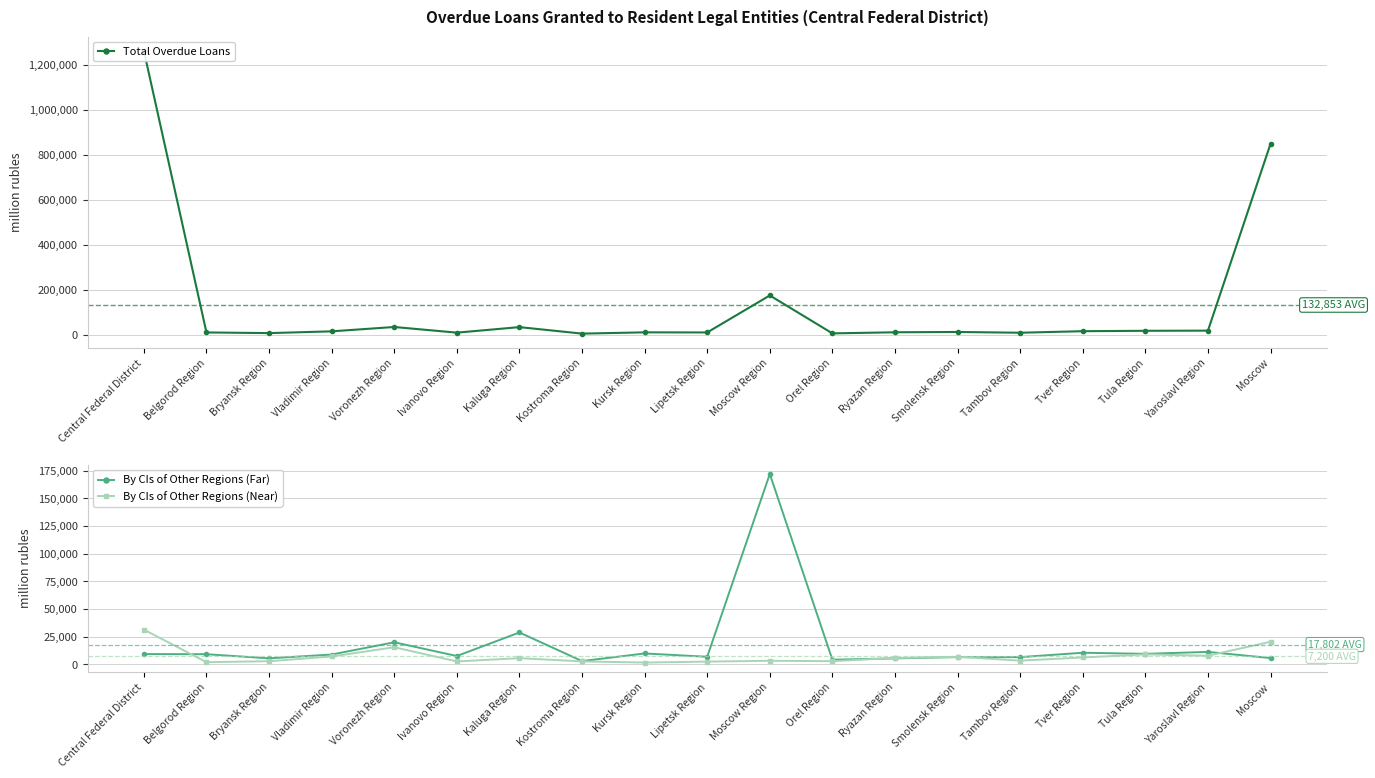

What are all the series names shown in the legend?

Total Overdue Loans, By CIs of Other Regions (Far), By CIs of Other Regions (Near)